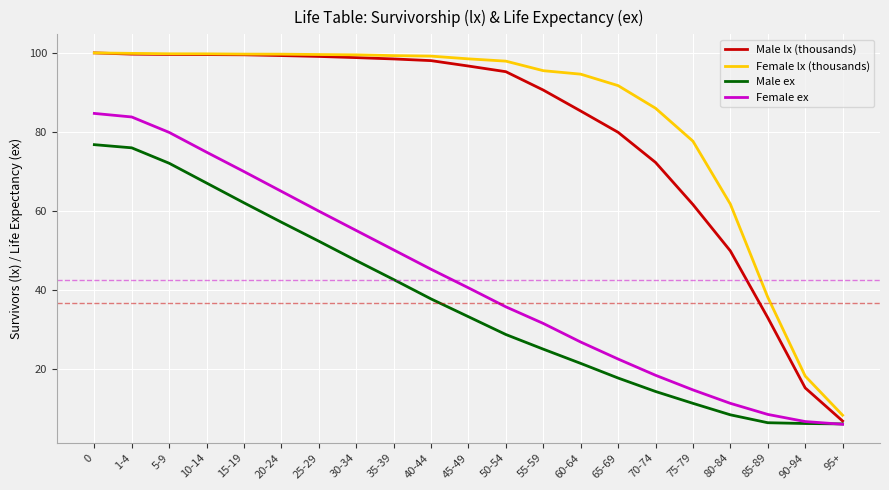

At which label is Male lx (thousands) closest to 53?

80-84